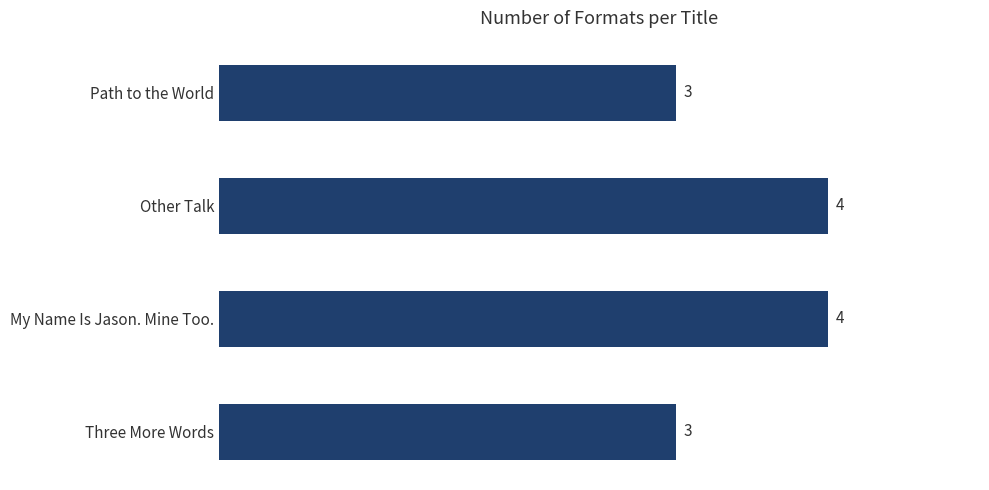

Approximately how many times larger is the value at Other Talk compared to Path to the World?

1.3